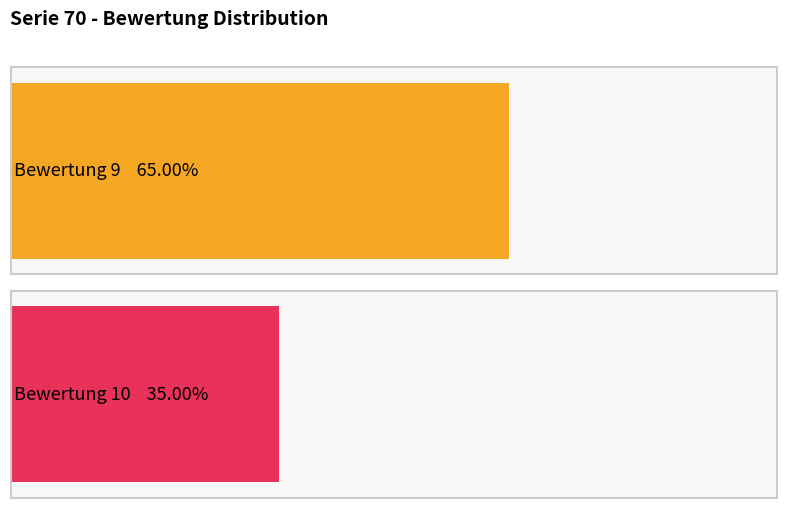

True or false: the data shows 10 at 70-0005.

True